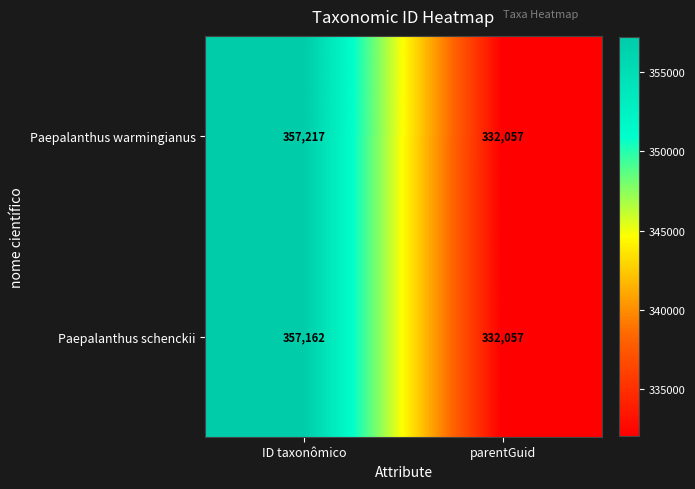

What is the smallest value displayed?

332057